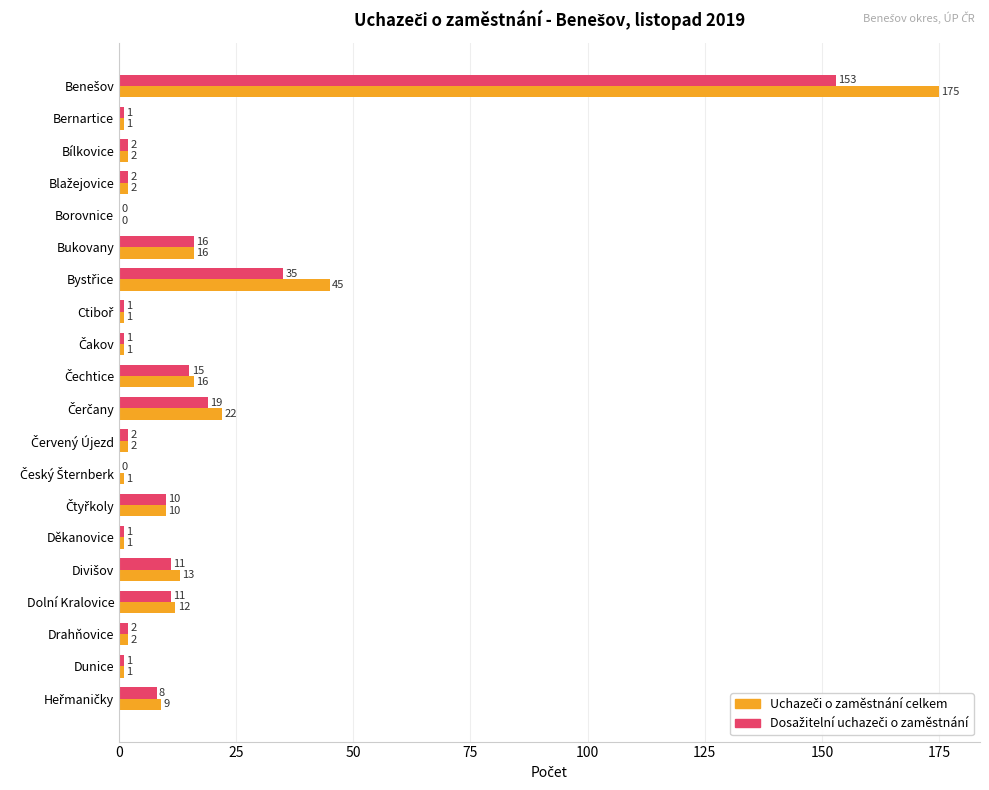

What is the maximum value shown in the chart?

175